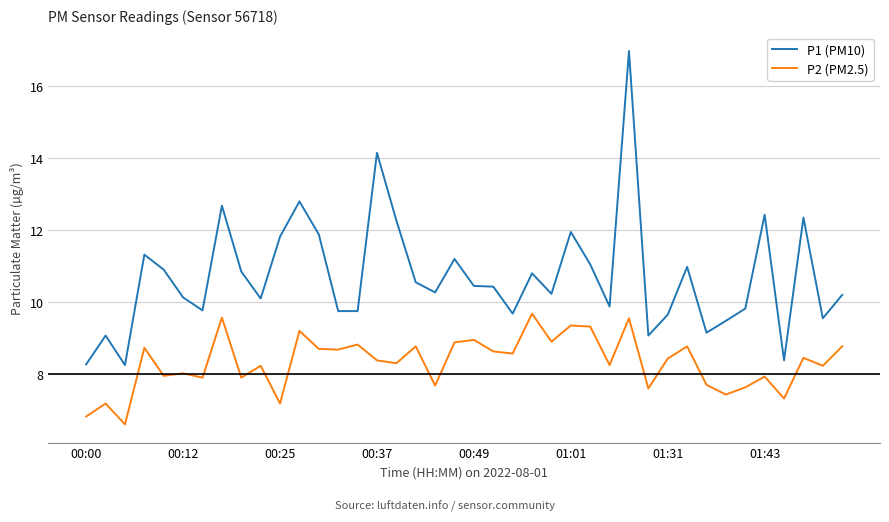

Rank the series by their maximum value, from highest to lowest.

P1 (PM10), P2 (PM2.5)